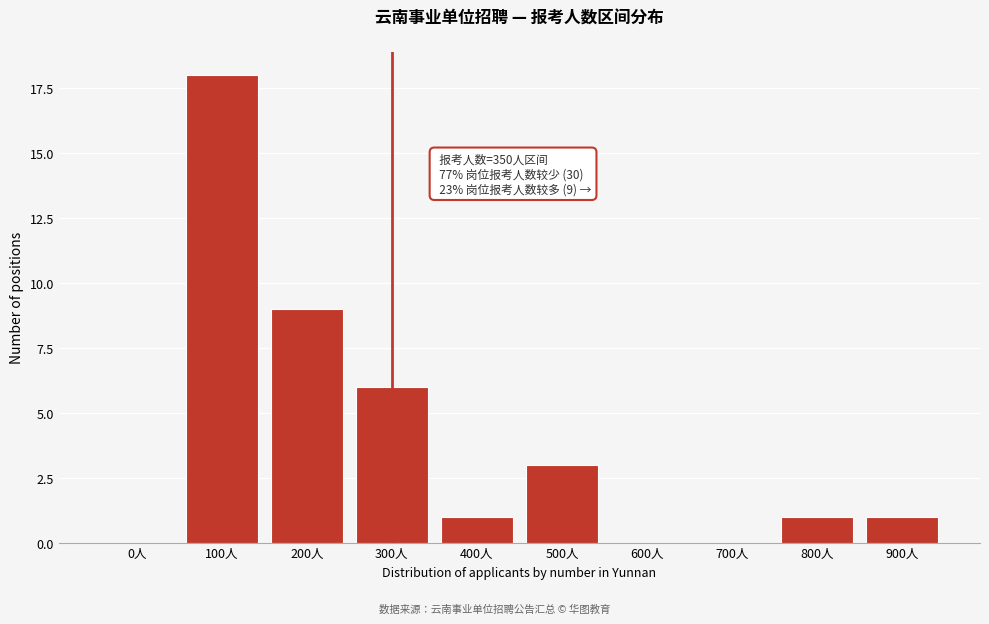

Reading left to right, extract all data points from this chart.

0人=0	100人=18	200人=9	300人=6	400人=1	500人=3	600人=0	700人=0	800人=1	900人=1